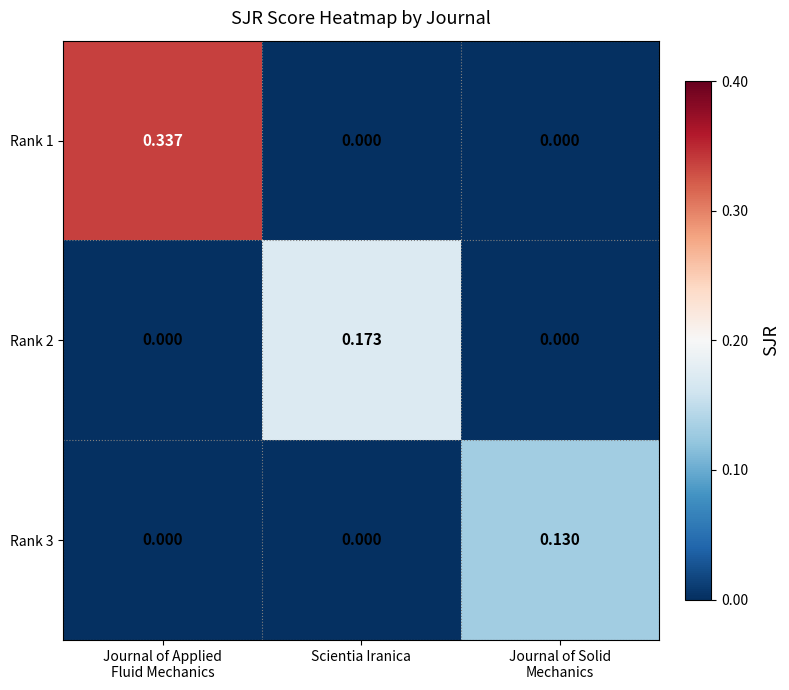

How many values in Rank 3 are above zero?

1